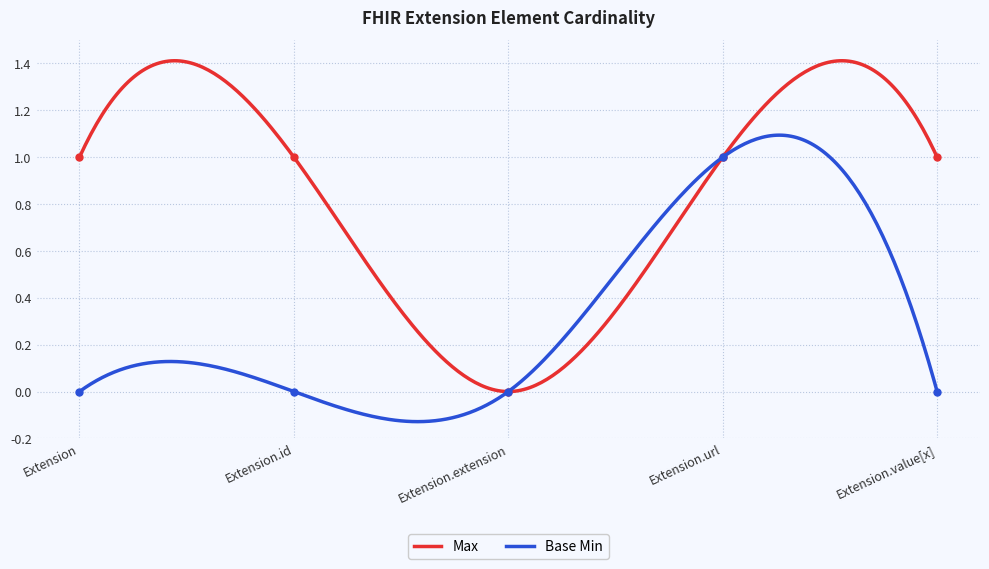

At Extension.value[x], list the series in order from largest to smallest.

Max, Base Min